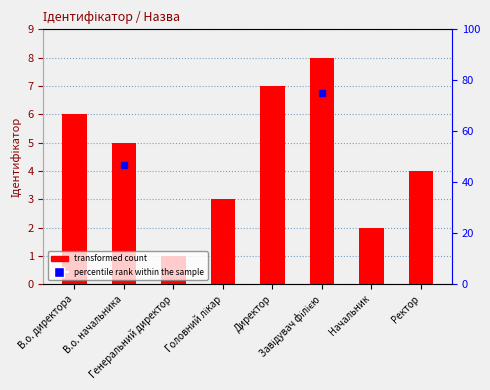

The value at В.о. начальника is 5. True or false?

True